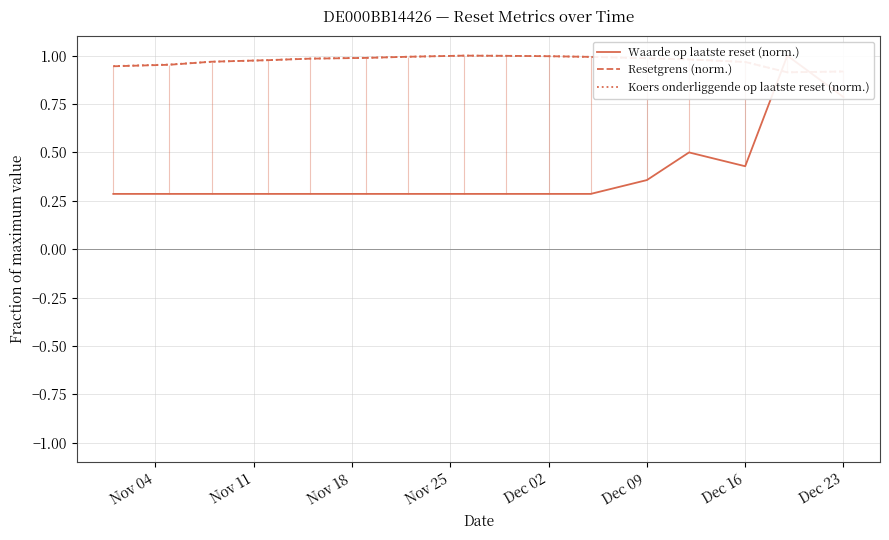

What position from the left is Nov 18?

3